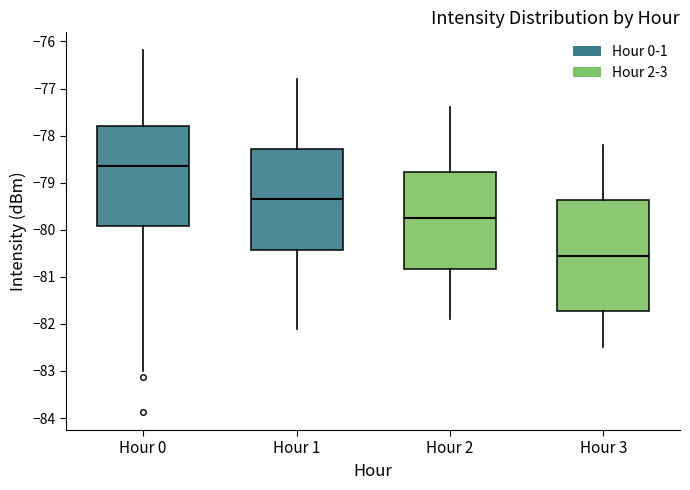

Which box is the tallest, from its lower edge to its upper edge?

Hour 3